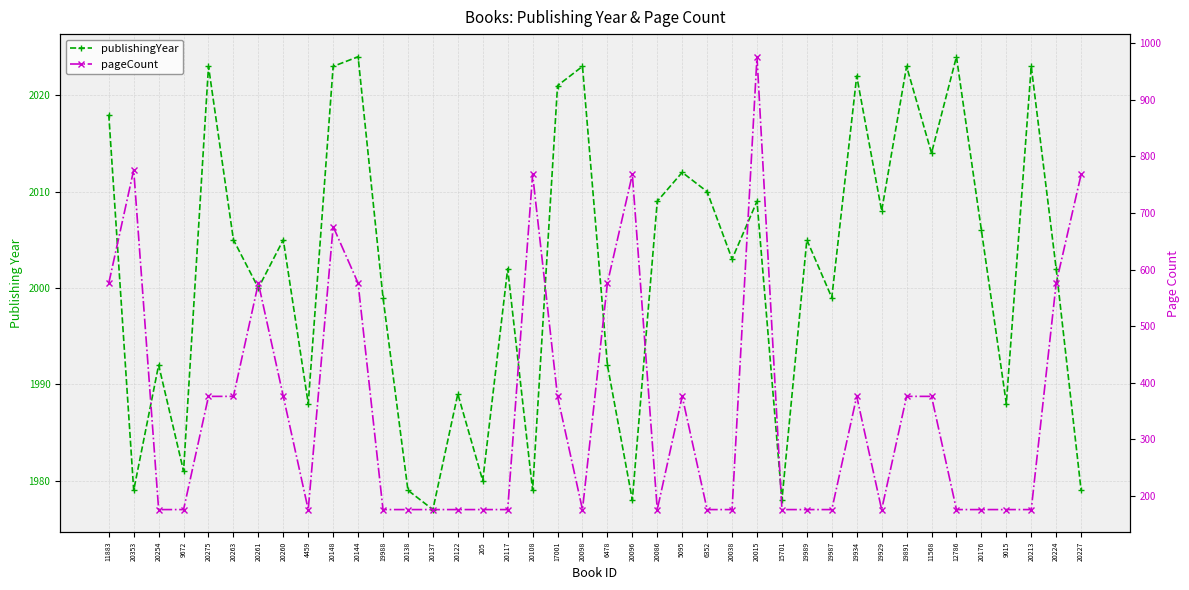

How many lines are shown in the chart?

2